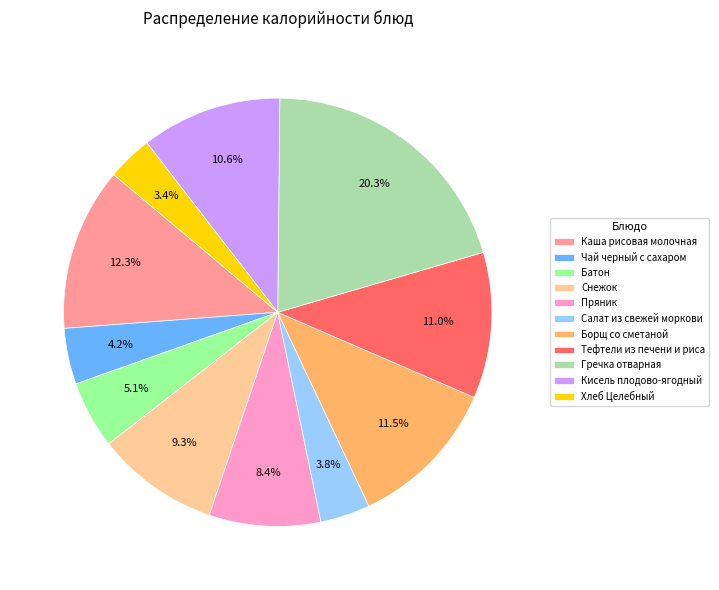

How many segments does this pie chart have?

11